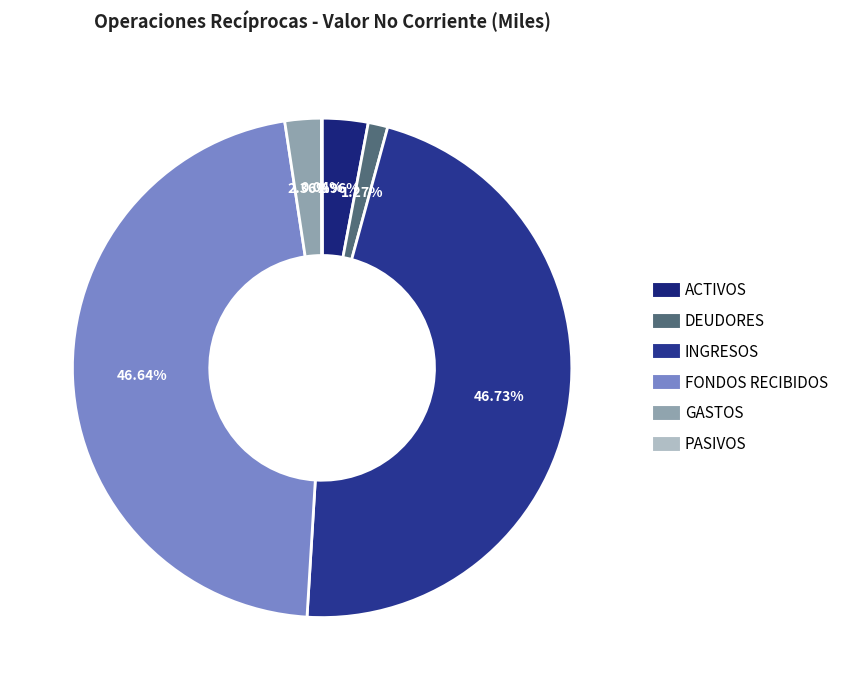

What is the largest slice in the pie chart?

INGRESOS